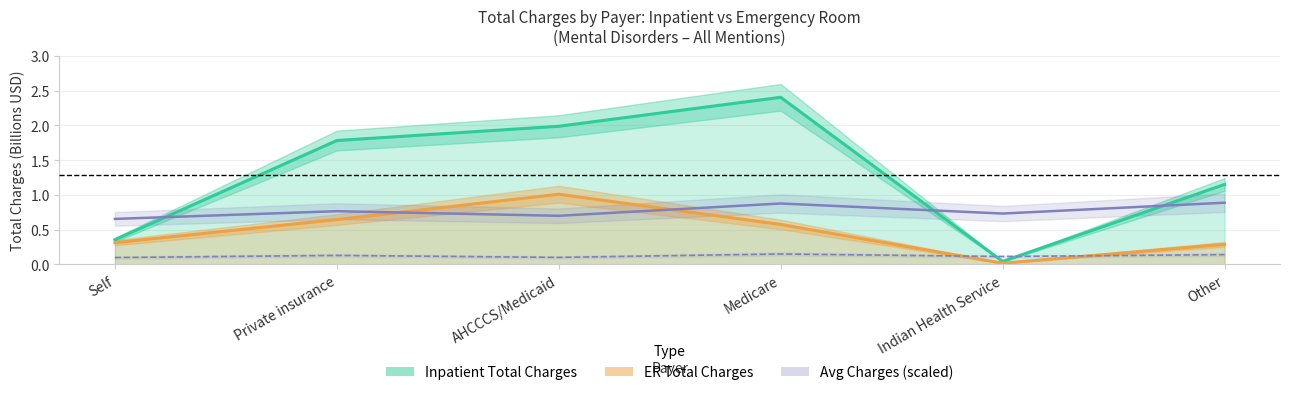

Which series has the largest range (max minus min)?

Inpatient Total Charges